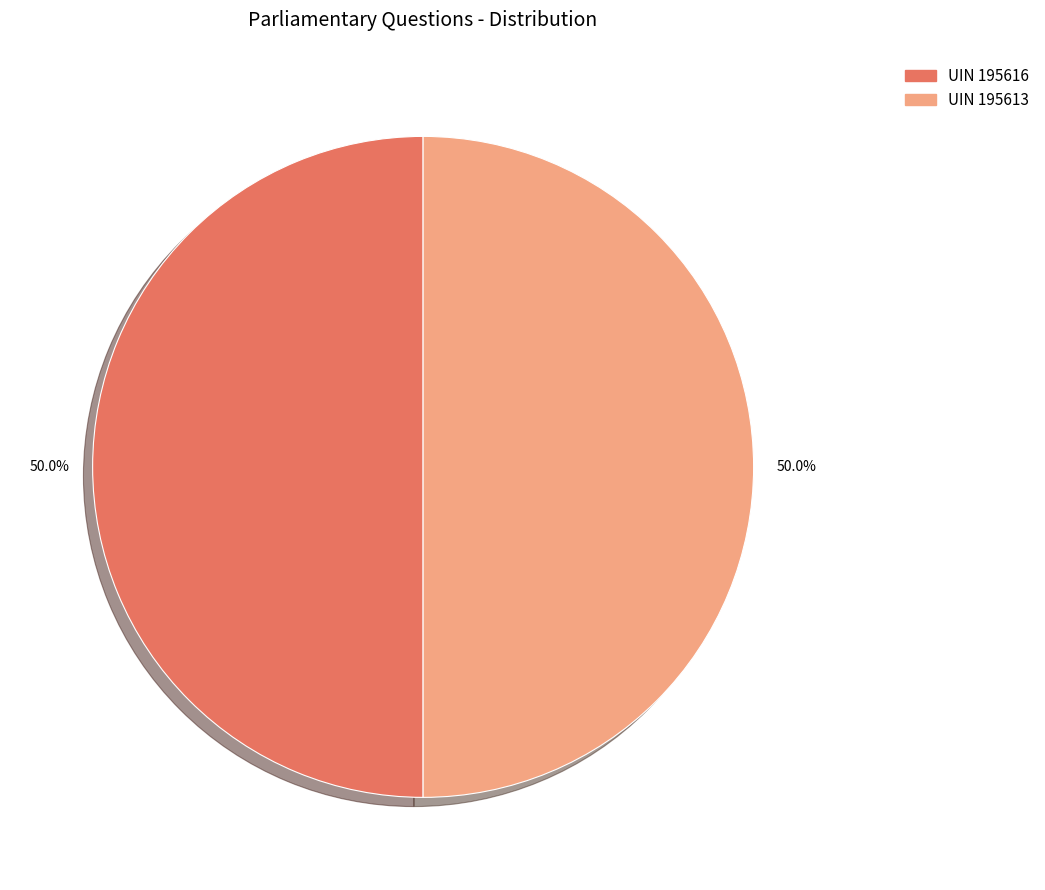

Rank the categories by value from lowest to highest.

195613, 195616